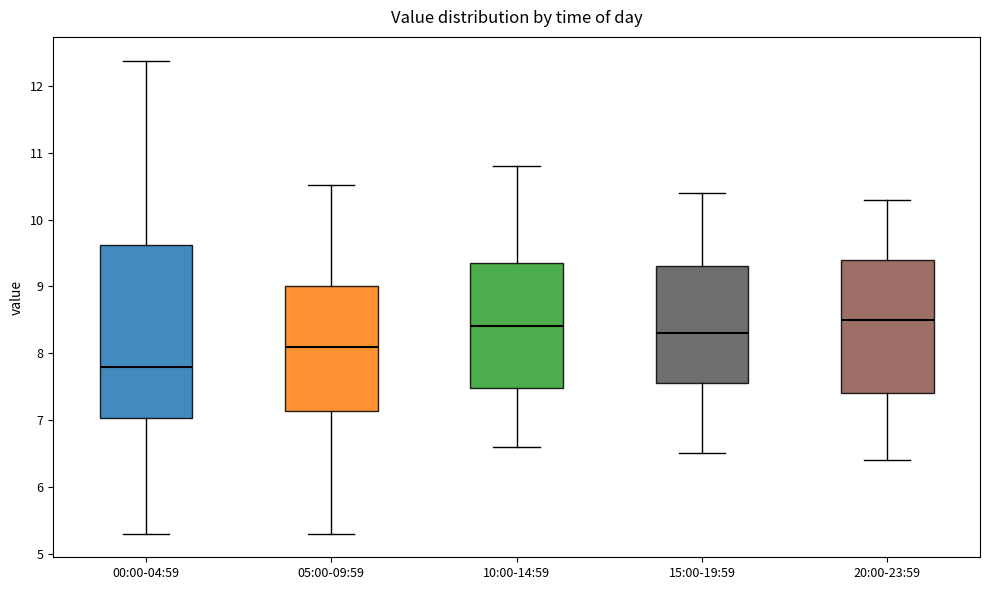

Where is the lower edge of the box for 05:00-09:59 on the y-axis? The values are not printed on the chart, so give them approximately, as read against the axis.

7.1